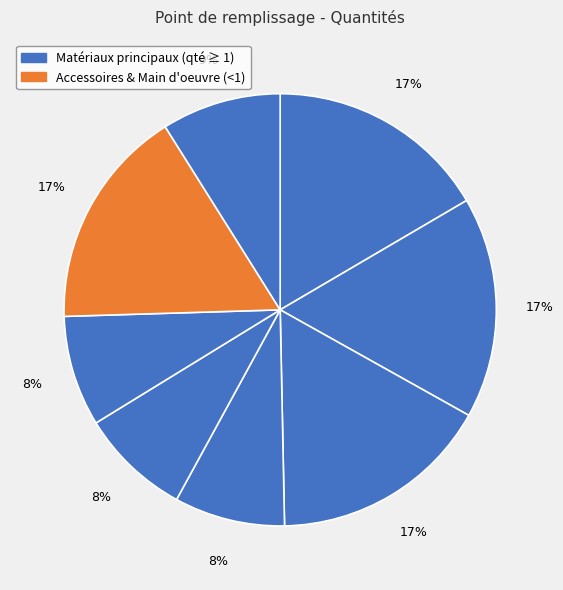

Count the number of slices in the pie.

8